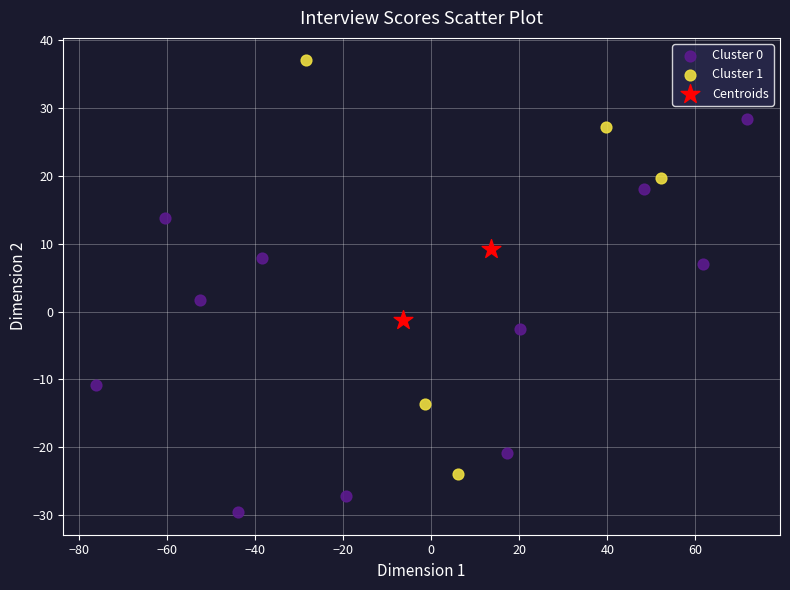

Which series reaches the minimum Y coordinate?

Cluster 0